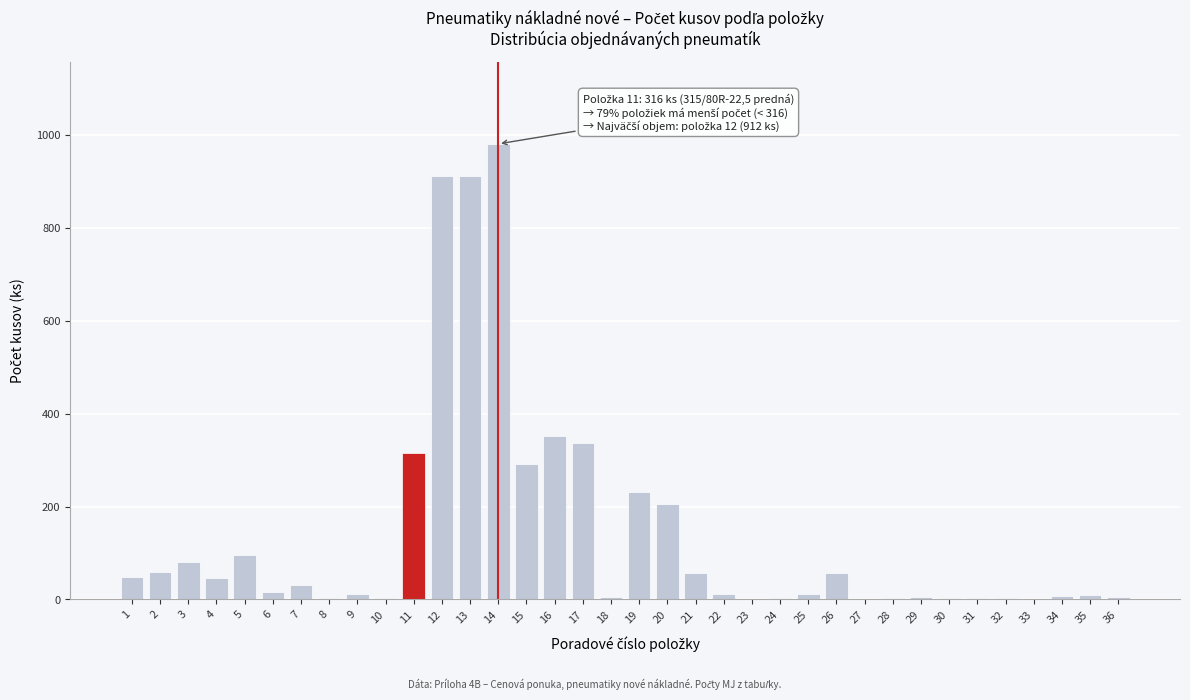

True or false: the data shows 12 at 25.

True